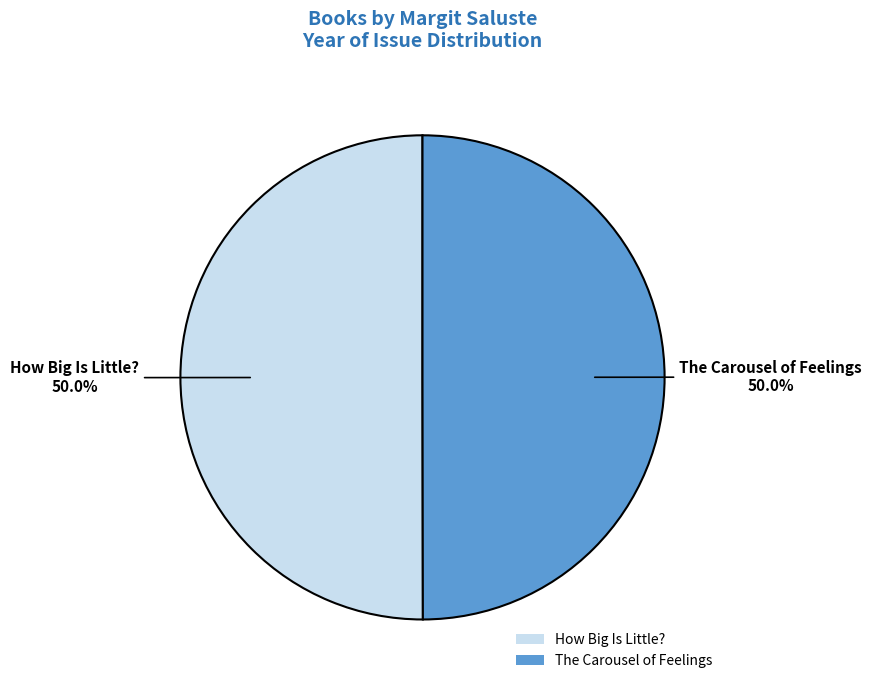

Approximately how many times larger is the value at The Carousel of Feelings compared to How Big Is Little??

1.0